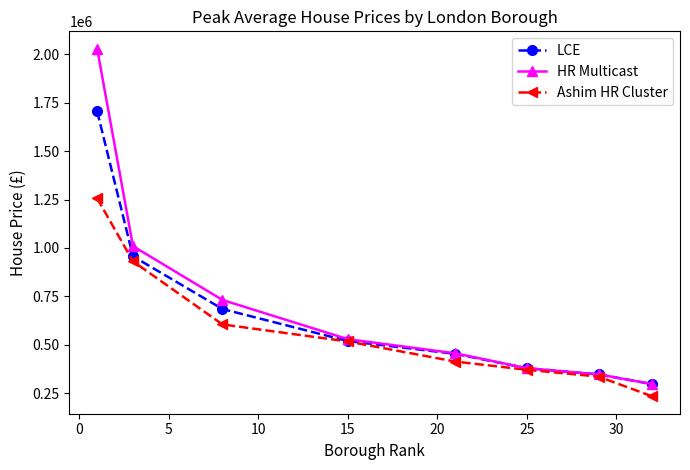

List the series in order of their overall mean, highest first.

HR Multicast, LCE, Ashim HR Cluster